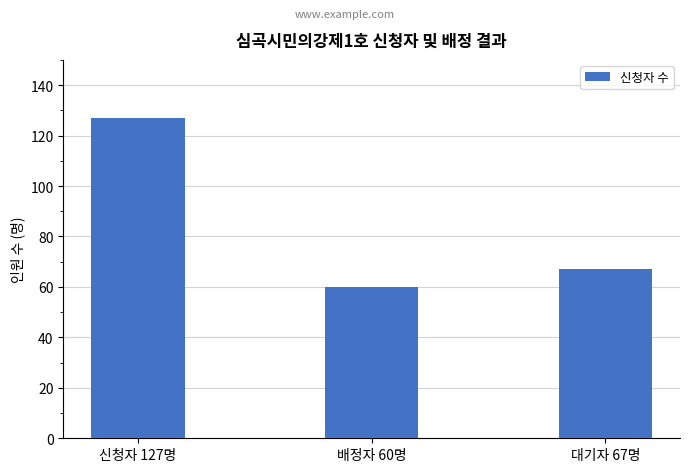

What is the difference between the values at 배정자 60명 and 대기자 67명?

7